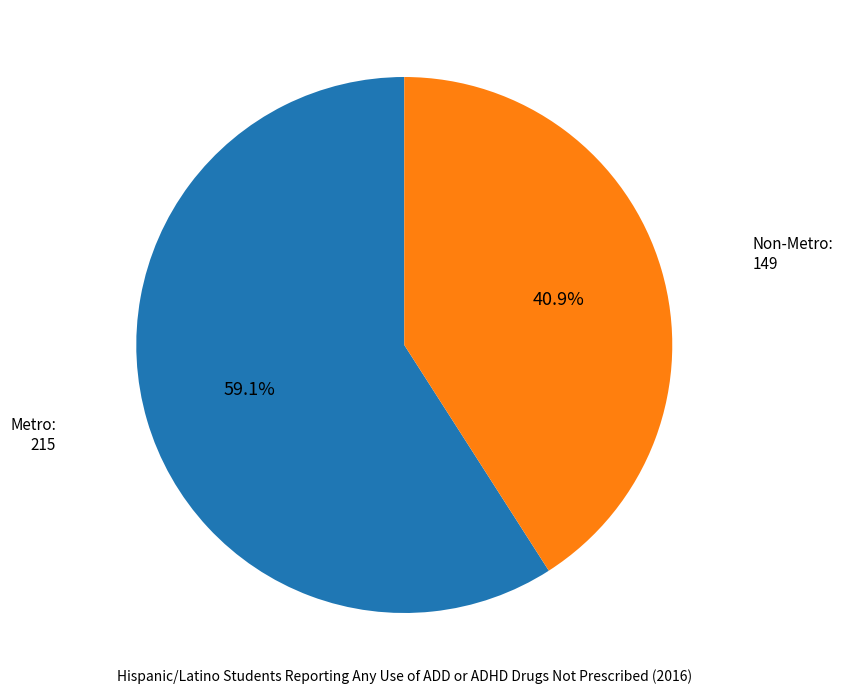

To the nearest percent, what portion does Metro represent?

59%